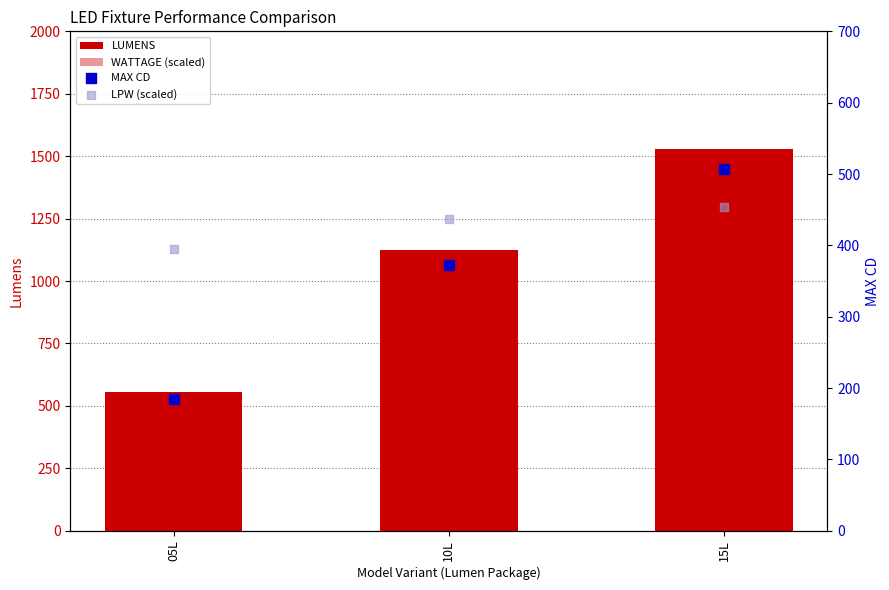

At which category is the sum across all series the highest?

15L